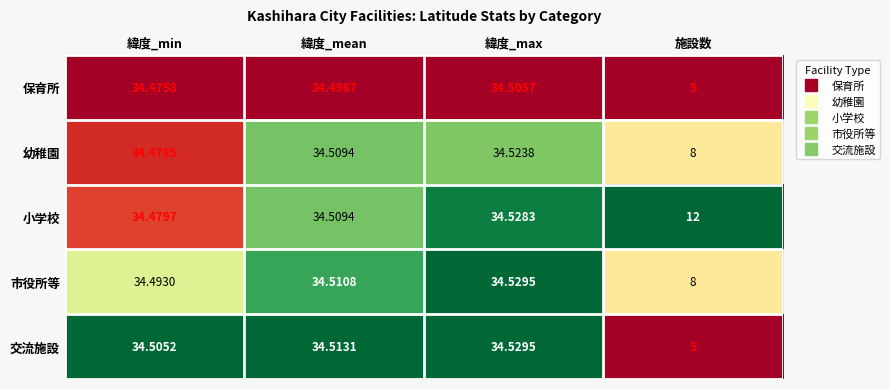

Which category has the lowest value in the 市役所等 series?

施設数